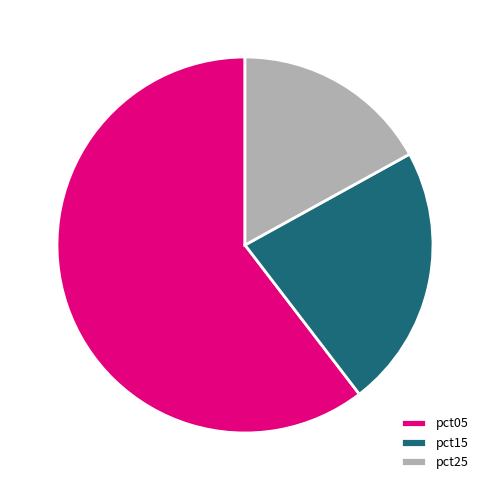

Is it true that pct25 is 17% of the pie?

True